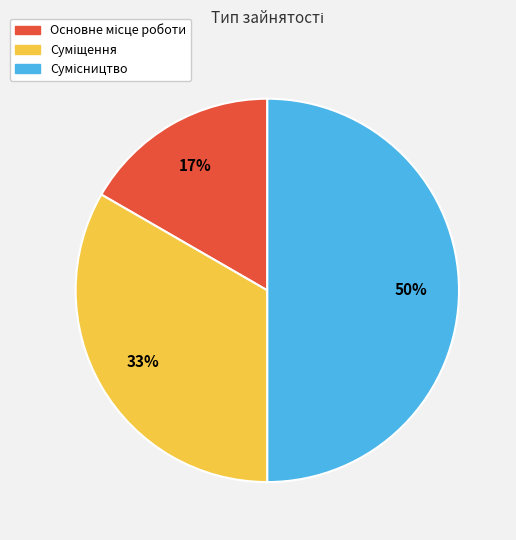

To the nearest percent, what is the difference between the largest and smallest slice percentages?

33%